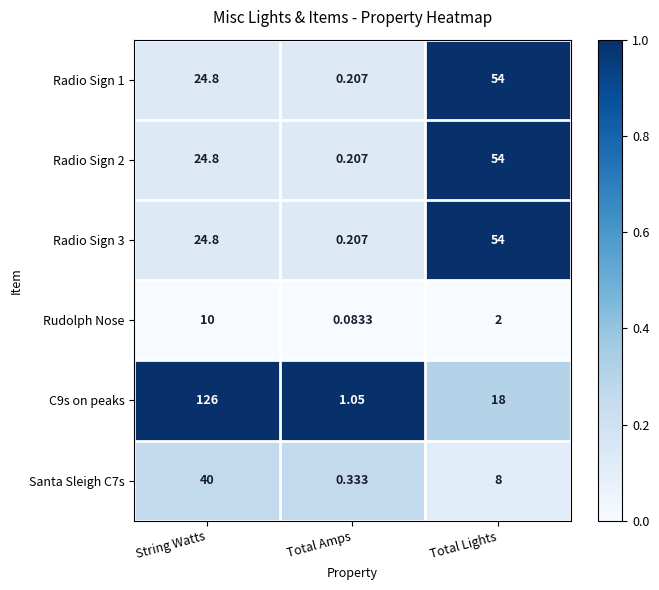

Is the value of C9s on peaks at Total Amps greater than the value of Radio Sign 1 at Total Lights?

No